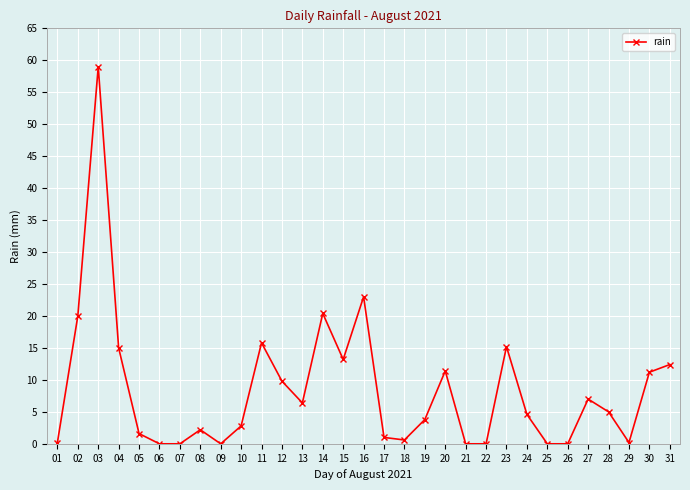

True or false: there are more than 1 points higher than both neighbors.

True